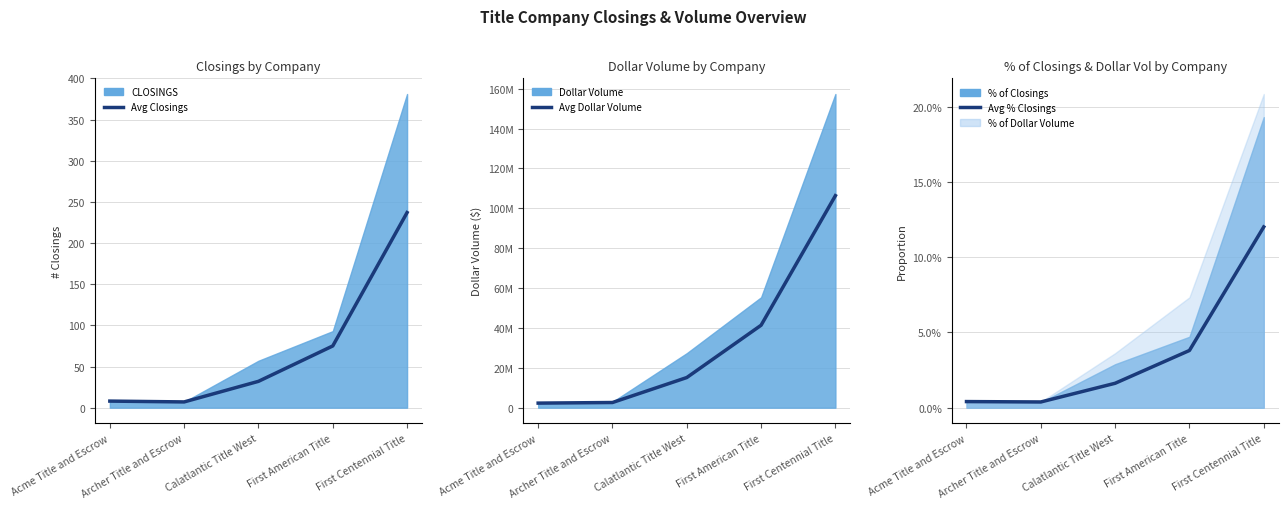

What is the spread (max minus min) of values at First American Title?

41357901.5